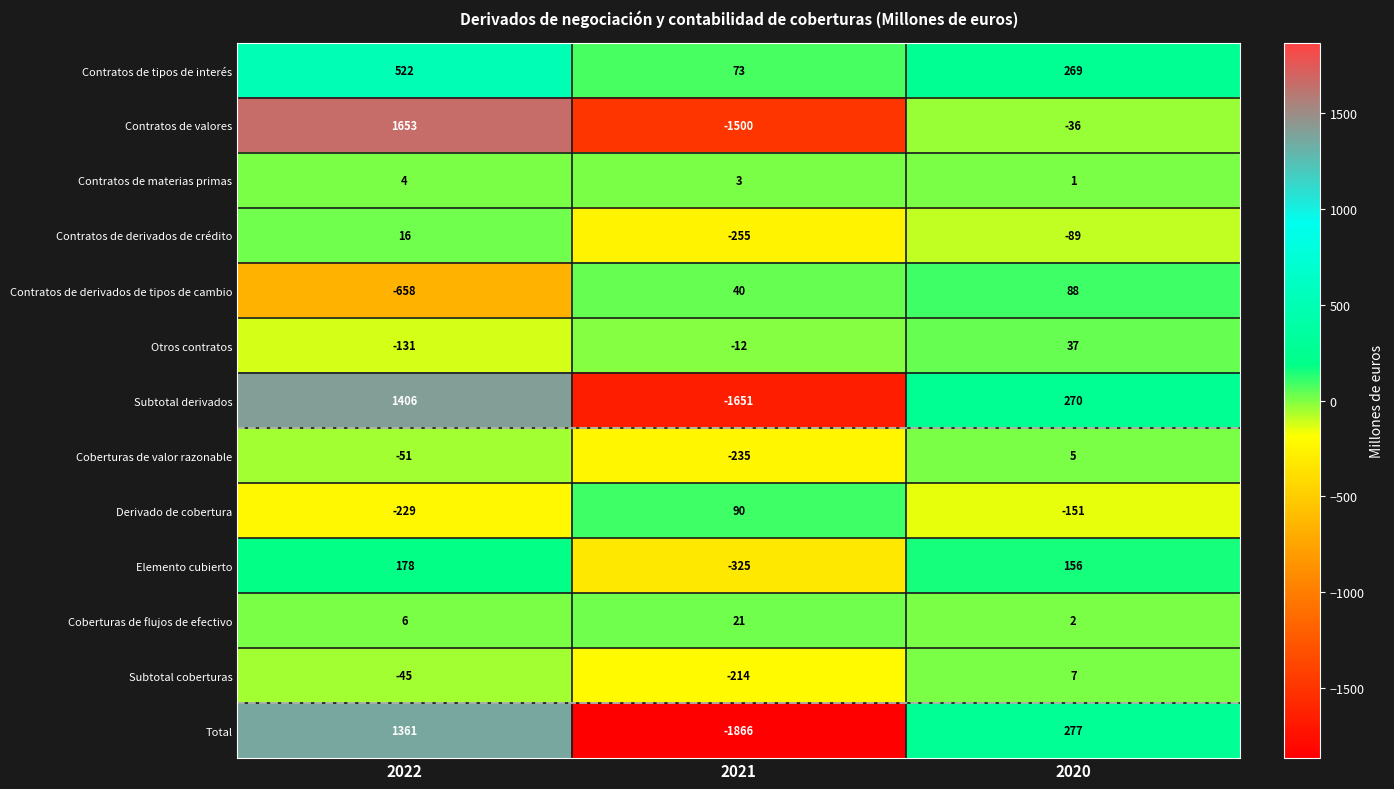

List the series in order of their peak value, lowest first.

Contratos de materias primas, Coberturas de valor razonable, Subtotal coberturas, Contratos de derivados de crédito, Coberturas de flujos de efectivo, Otros contratos, Contratos de derivados de tipos de cambio, Derivado de cobertura, Elemento cubierto, Contratos de tipos de interés, Total, Subtotal derivados, Contratos de valores